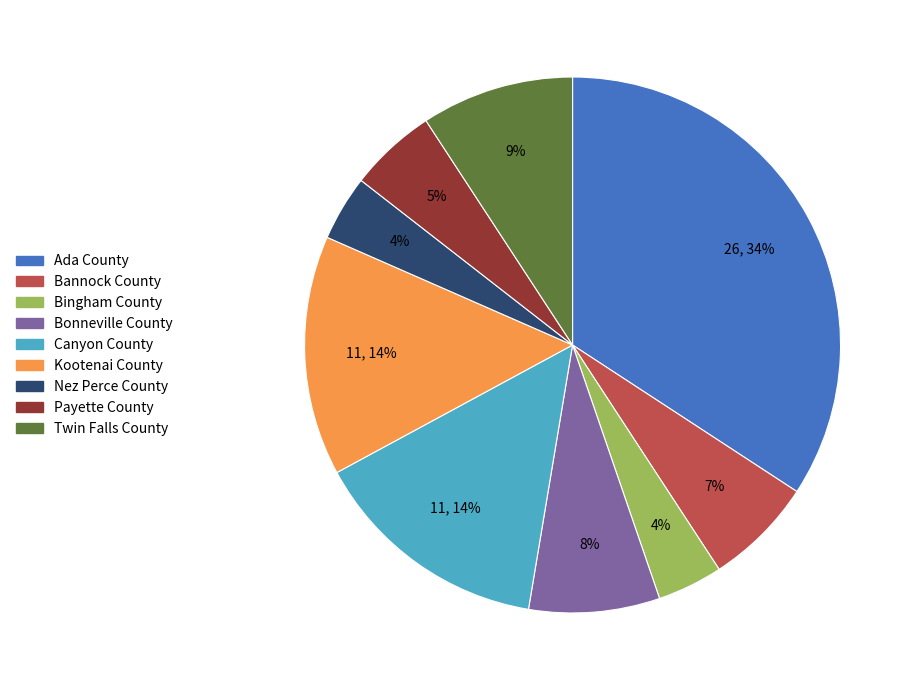

Is there a majority slice in this chart?

No